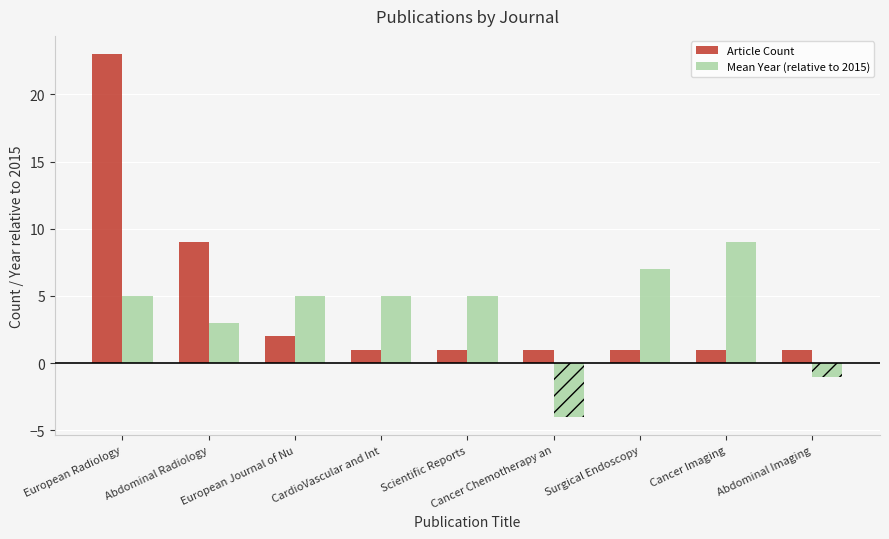

Which series has the largest range (max minus min)?

Article Count